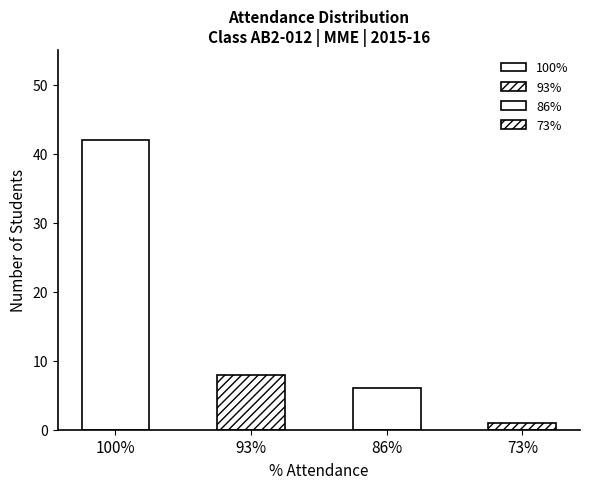

Which label corresponds to the largest value in the chart?

100%